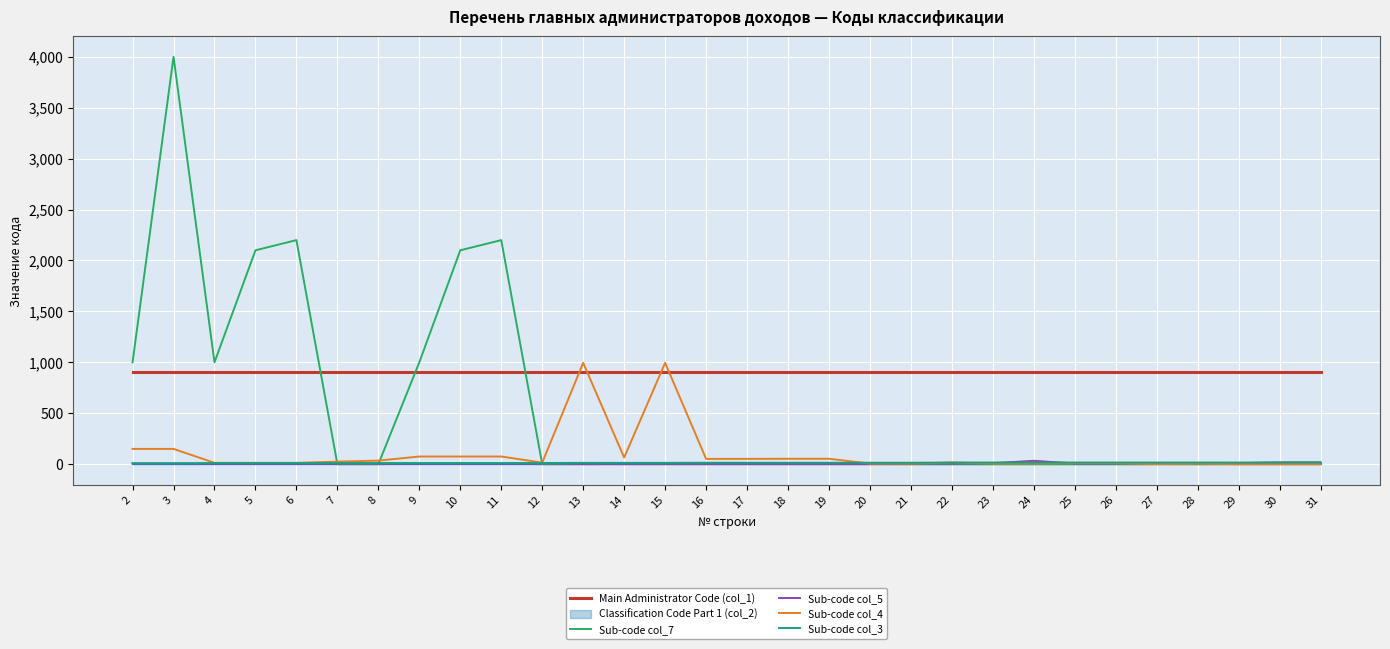

The value of Sub-code col_4 at 29 is 0. True or false?

True